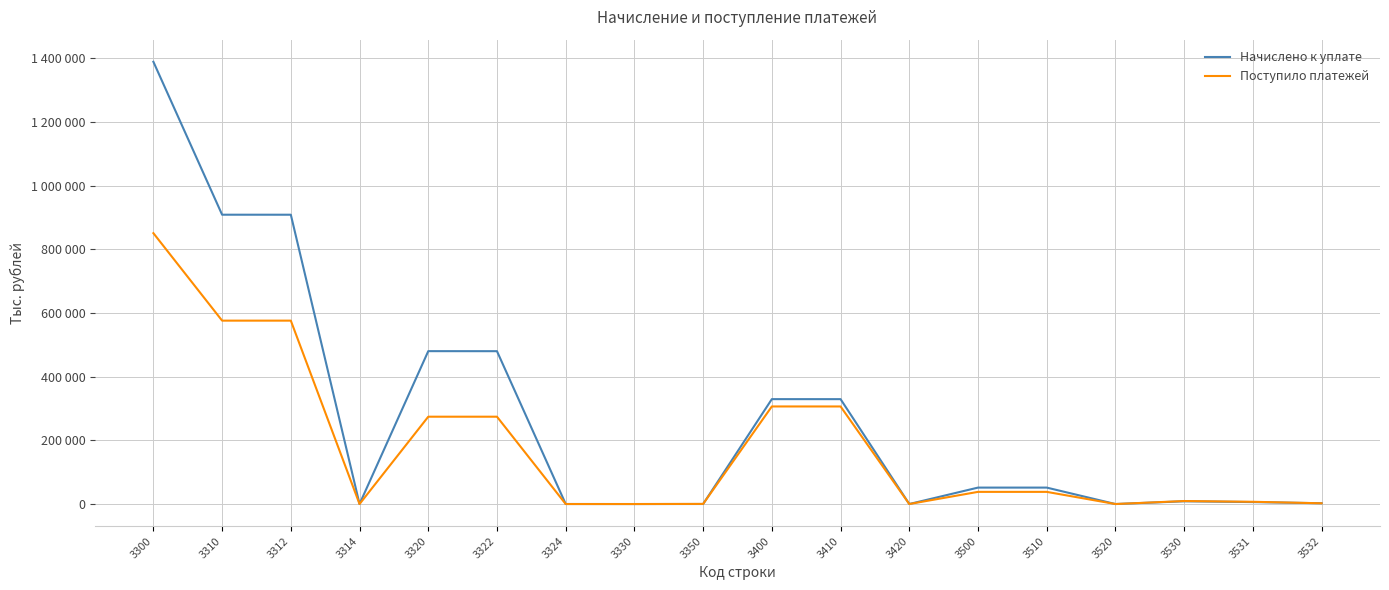

Does the chart have visible grid lines?

Yes